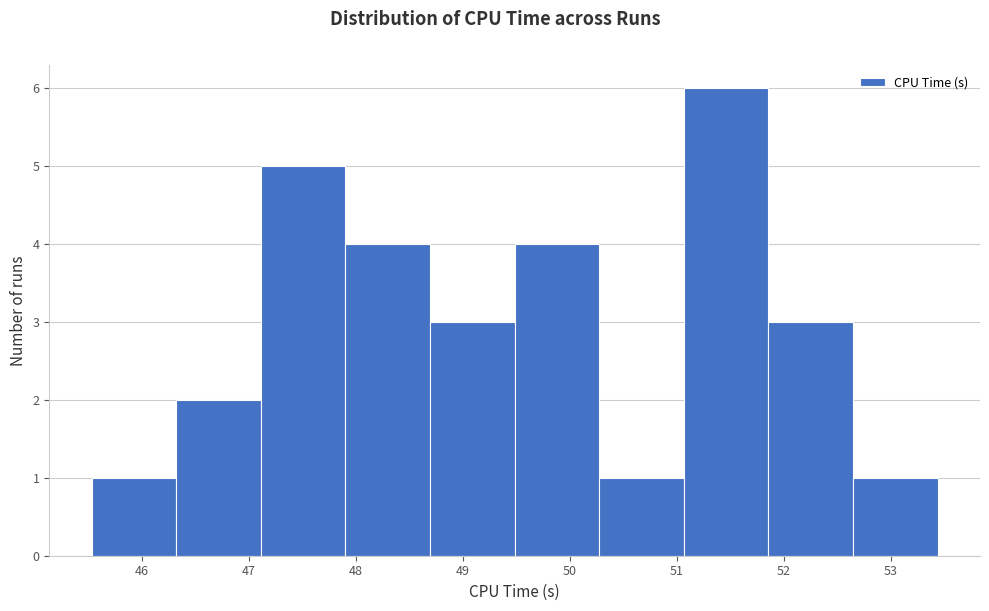

How tall is the bar that spans 46.3 to 47.1 on the x-axis? Neither the bar edges nor the heights are printed on the chart, so give them approximately, as read against the axes.

2